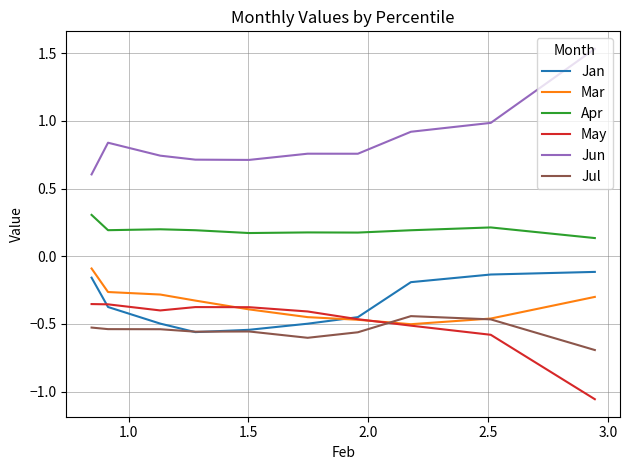

Count the number of categories in the chart.

10